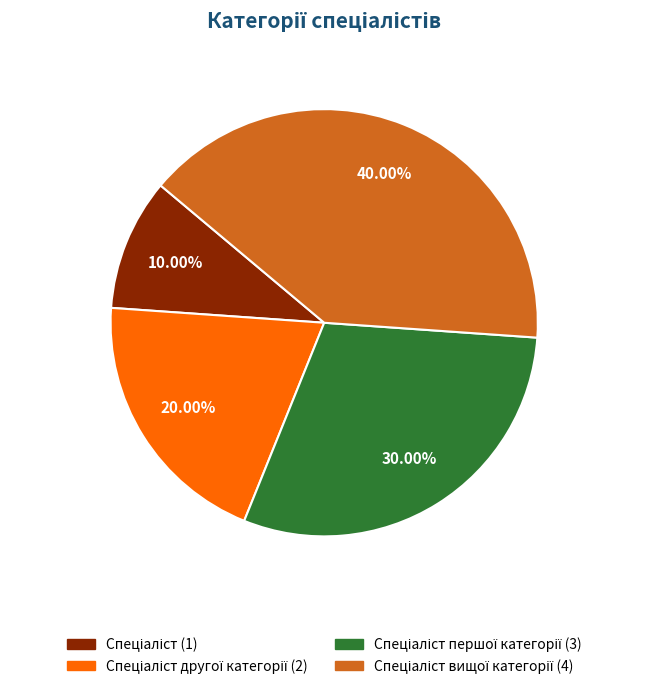

Does any single category account for the majority?

No